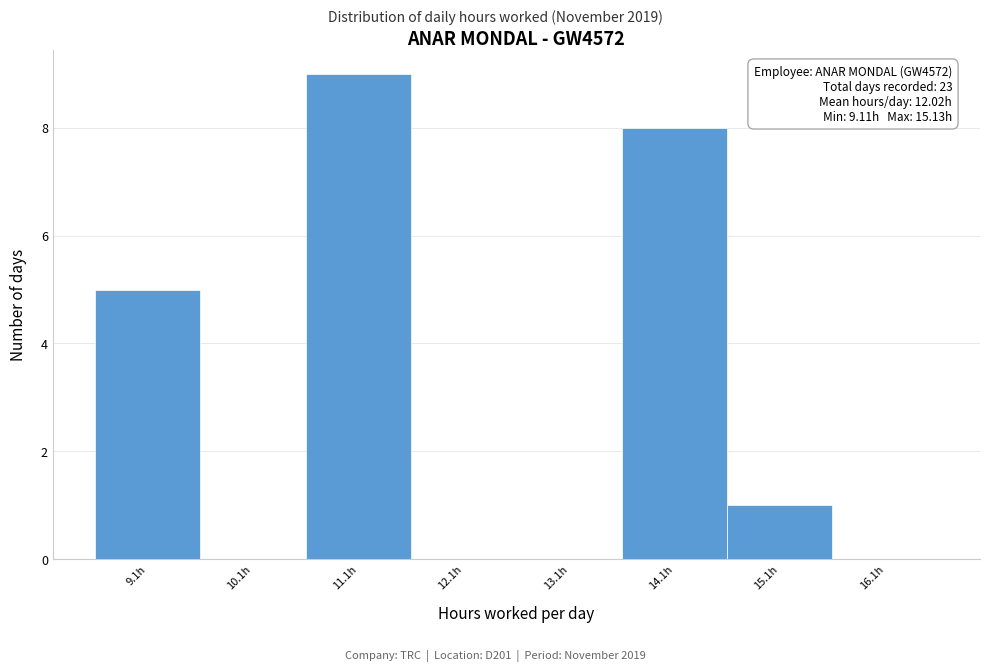

Over which range of the x-axis is the bar tallest?

10.61 to 11.61